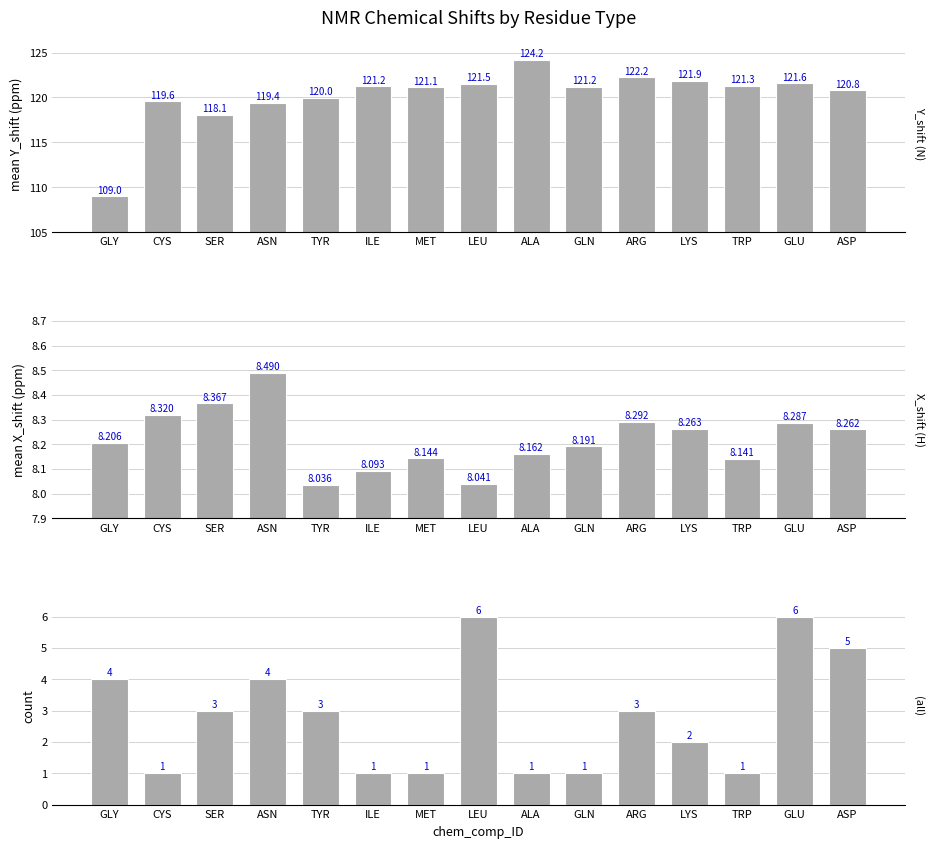

Which label corresponds to the smallest value in the chart?

CYS